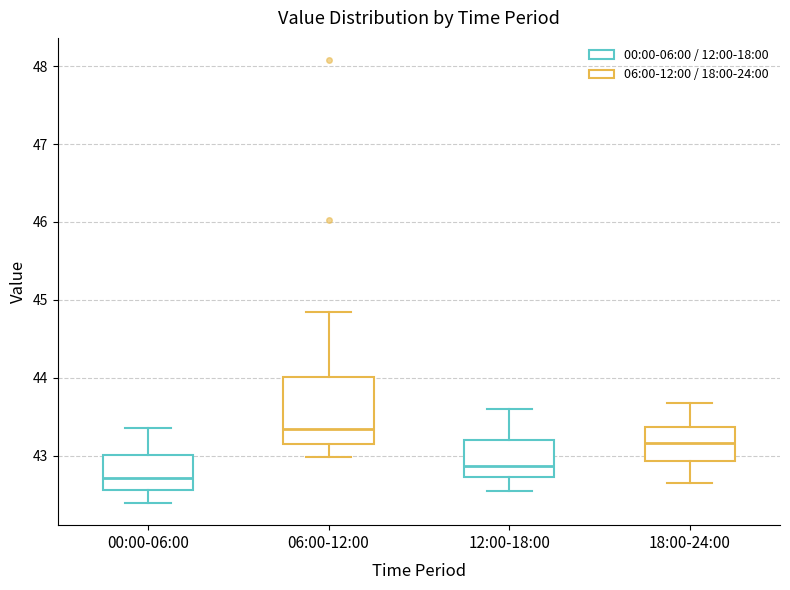

Reading left to right, read every box against the y-axis: the position of its median line, the range the box covers, and the ends of its whiskers. The values are not printed on the chart, so give them approximately, as read against the axis.

00:00-06:00: median 42.7, box 42.6 to 43.0, whiskers 42.4 to 43.4
06:00-12:00: median 43.3, box 43.1 to 44.0, whiskers 43.0 to 44.8
12:00-18:00: median 42.9, box 42.7 to 43.2, whiskers 42.6 to 43.6
18:00-24:00: median 43.2, box 42.9 to 43.4, whiskers 42.7 to 43.7